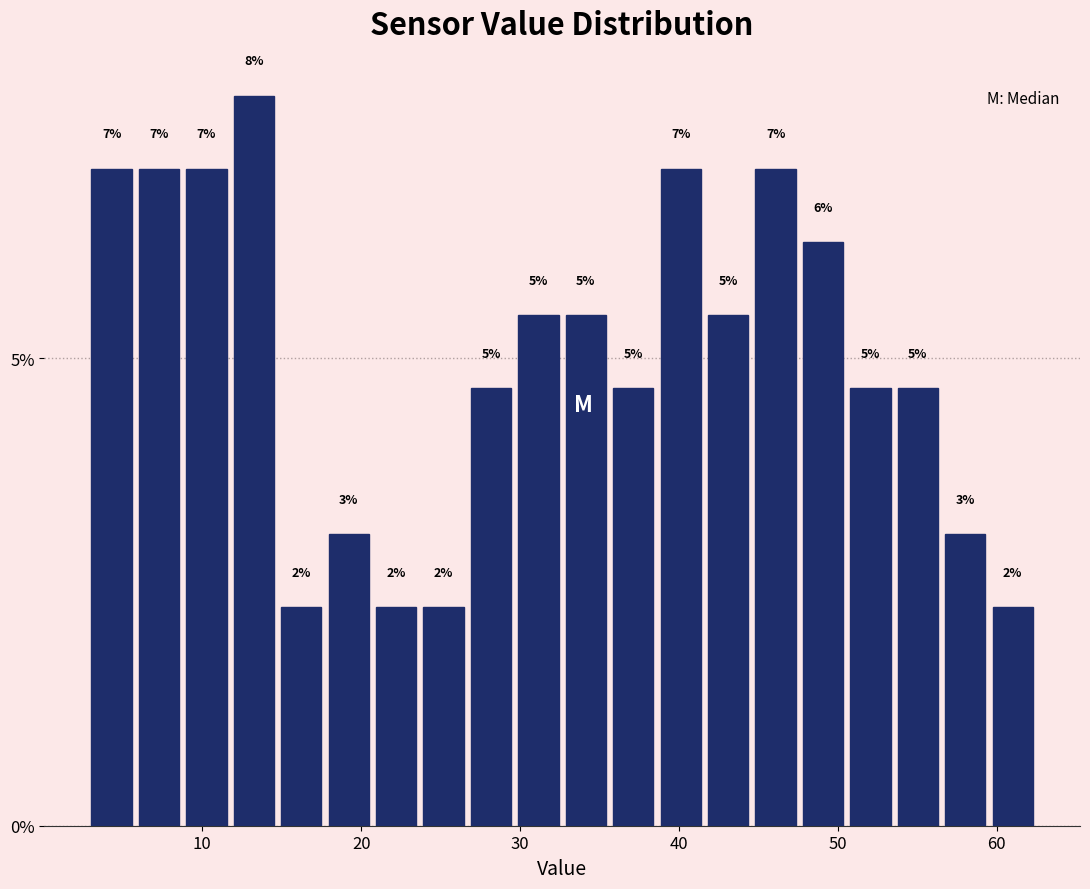

Read against the x-axis, roughly where is the centre of the tallest bar?

13